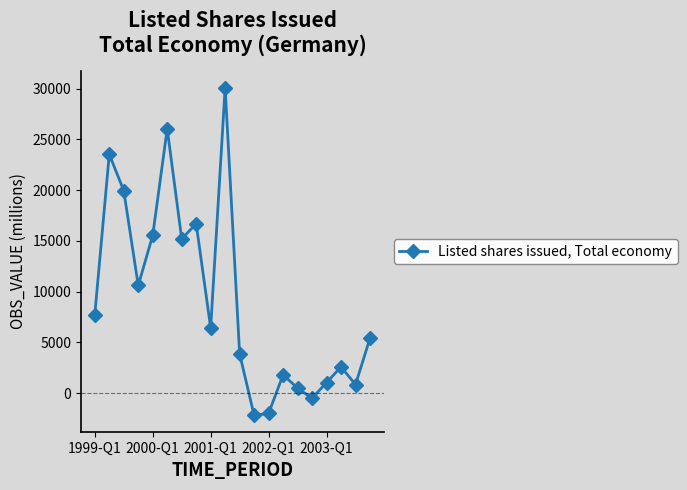

True or false: the data has more than 2 interior local peaks.

True